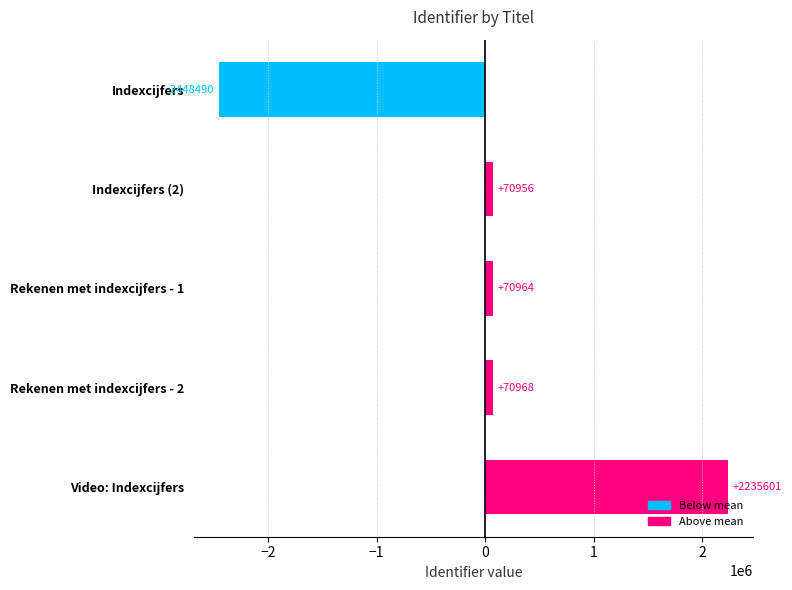

How many categories are shown in the chart?

5